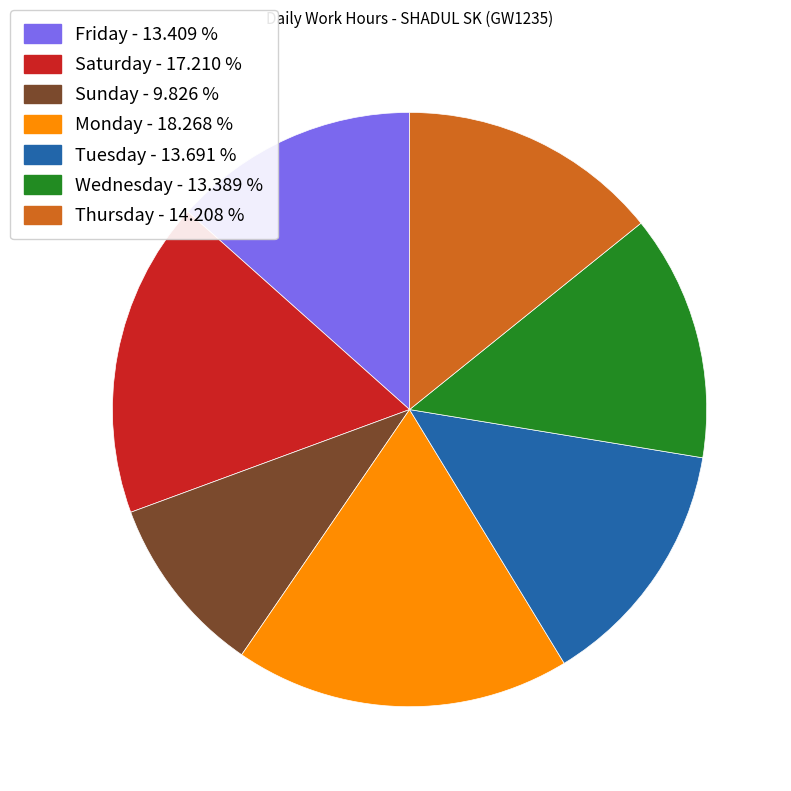

What is the smallest slice in the pie chart?

Sunday - 9.826 %